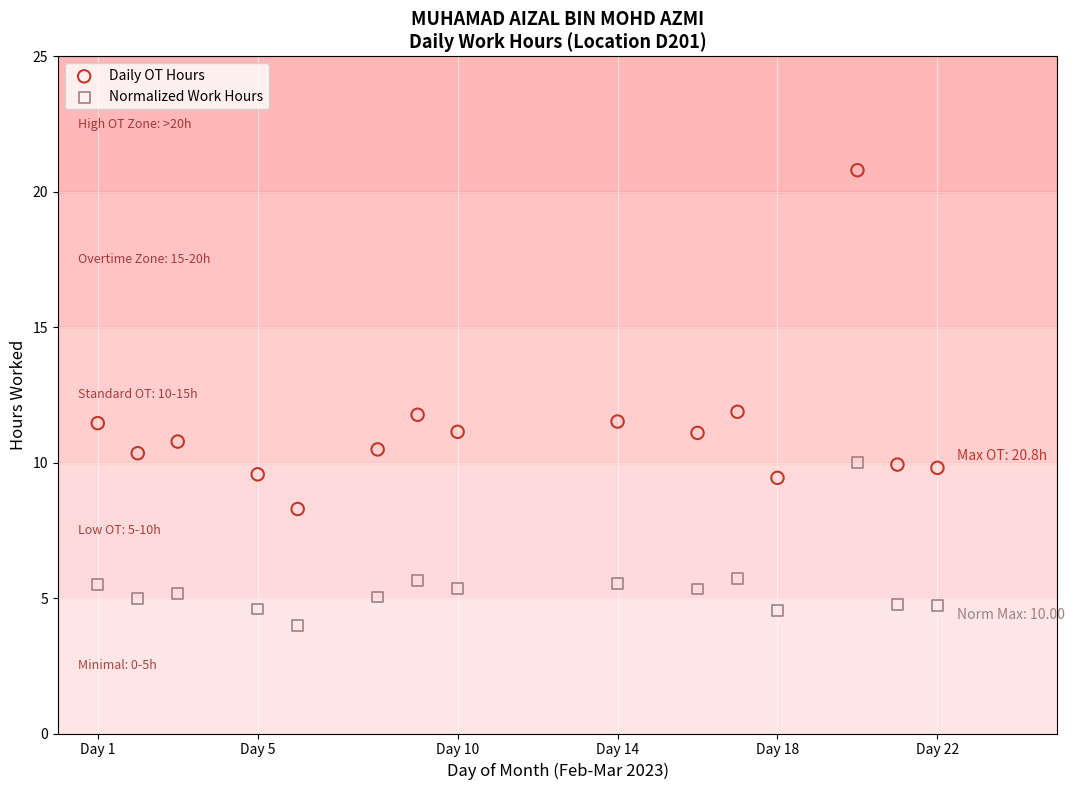

Across all data points, what is the range of Y values (max minus min)?

16.8